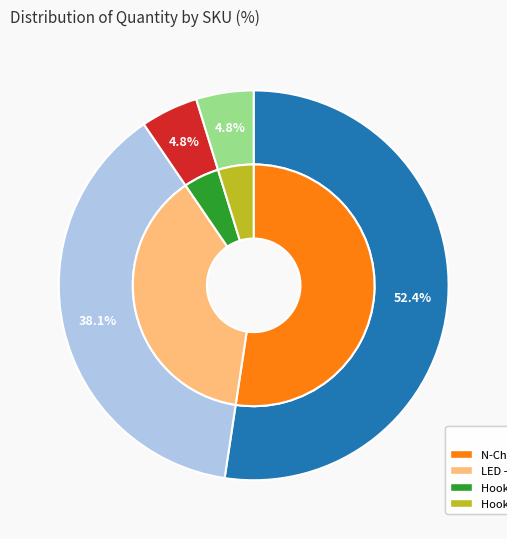

What is the smallest slice in the pie chart?

PRT-08023